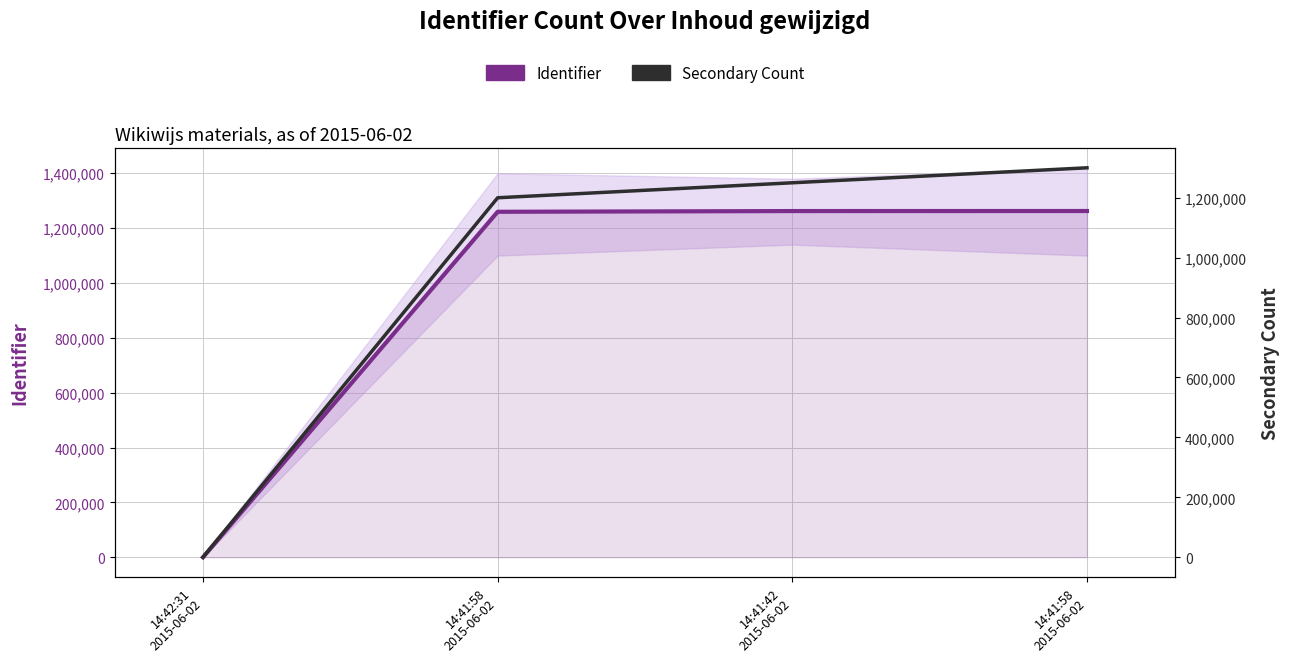

Reading left to right, list all the values displayed in this chart.

Identifier: 14:42:31
2015-06-02=0	14:41:58
2015-06-02=1259634	14:41:42
2015-06-02=1262273	14:41:58
2015-06-02=1262428
Secondary Count: 14:42:31
2015-06-02=0	14:41:58
2015-06-02=1200000	14:41:42
2015-06-02=1250000	14:41:58
2015-06-02=1300000